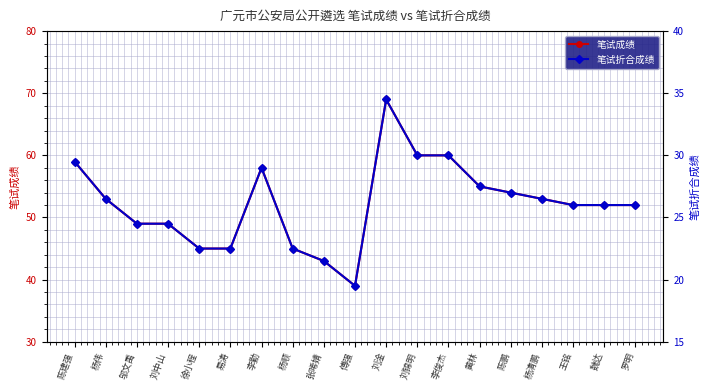

True or false: 笔试成绩 and 笔试折合成绩 intersect in this chart.

False